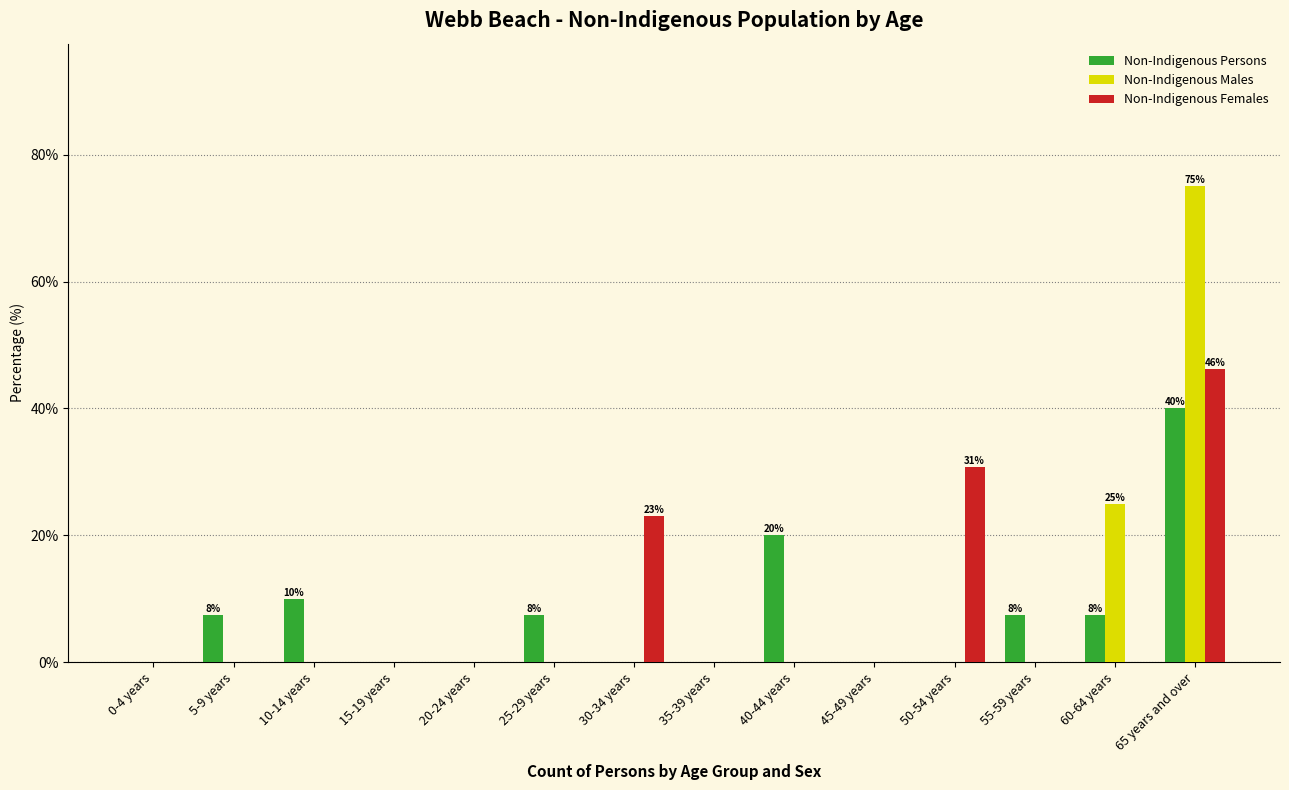

At which category is the sum across all series the highest?

65 years and over